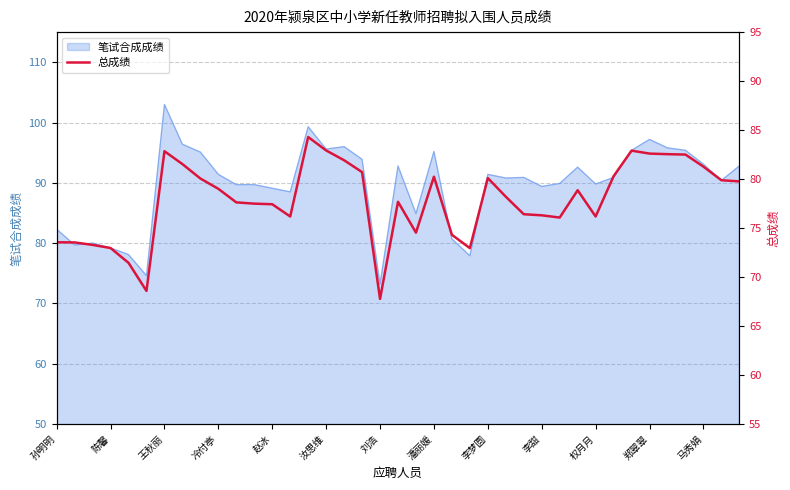

What is the sum of all values?

3036.7